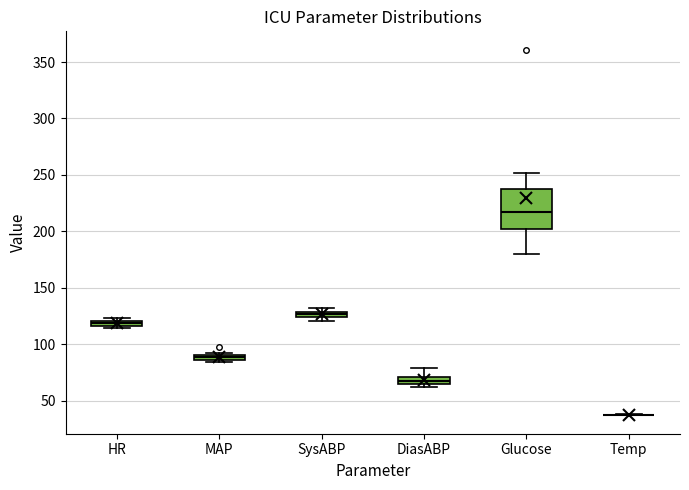

Which box is the tallest, from its lower edge to its upper edge?

Glucose